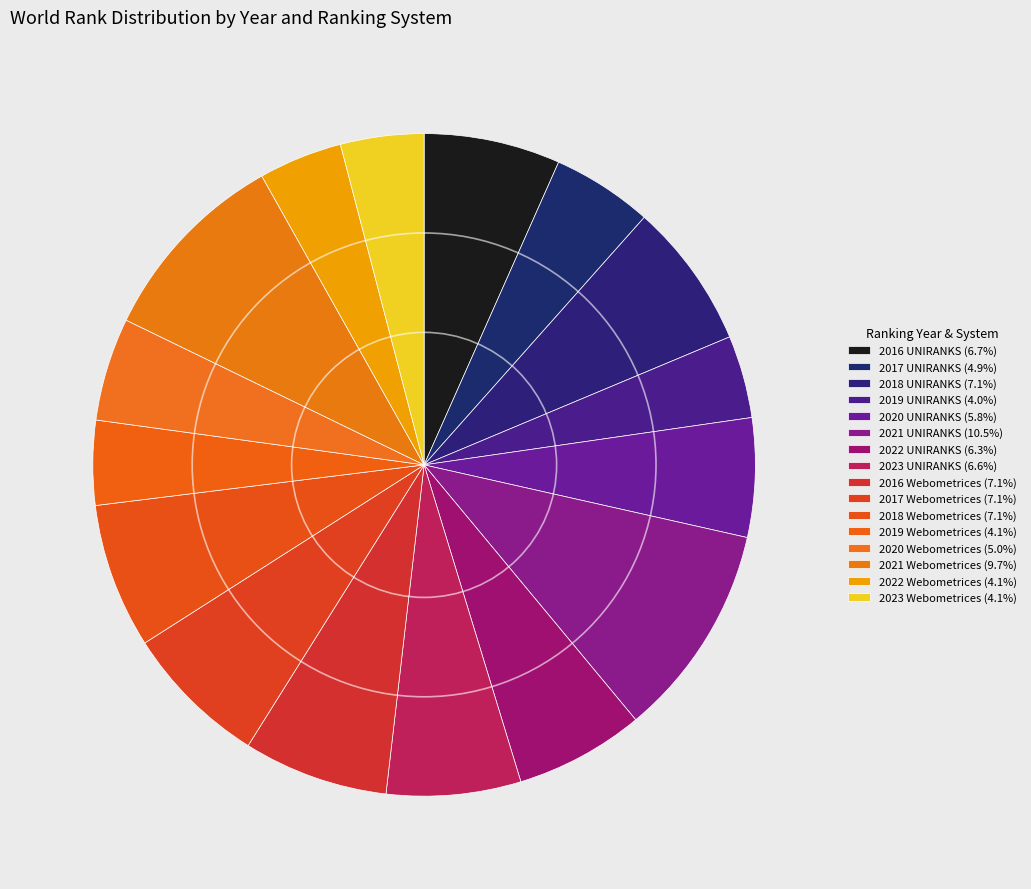

How many slices are in this pie chart?

16